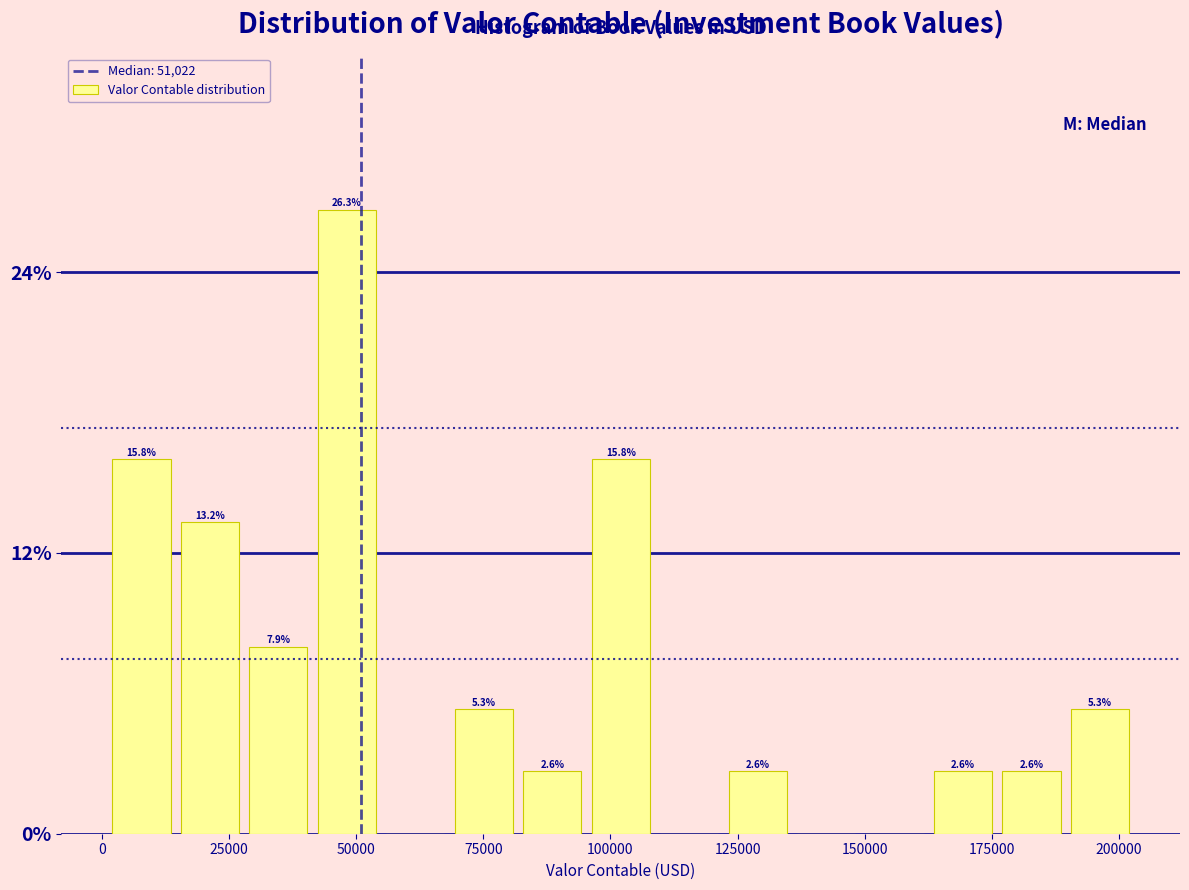

Read against the x-axis, roughly where is the centre of the tallest bar?

50000